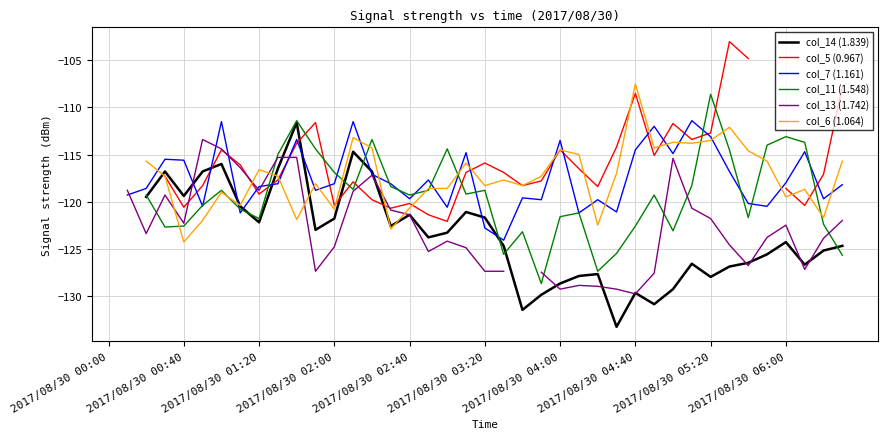

What are all the series names shown in the legend?

col_14 (1.839), col_5 (0.967), col_7 (1.161), col_11 (1.548), col_13 (1.742), col_6 (1.064)